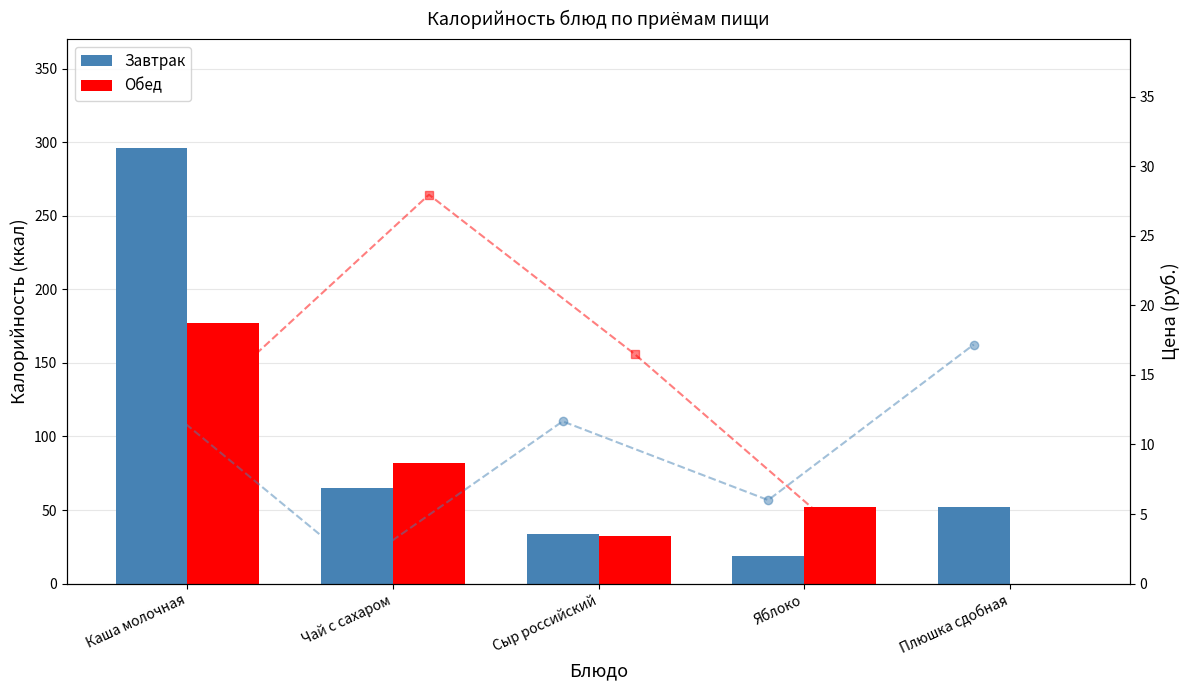

What is the total value across all series at Яблоко?

80.5